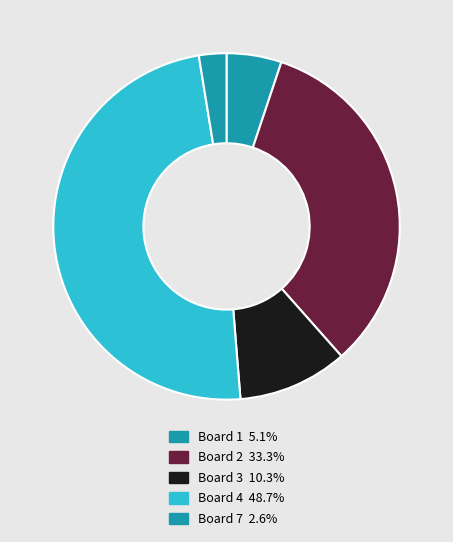

Is there a majority slice in this chart?

No